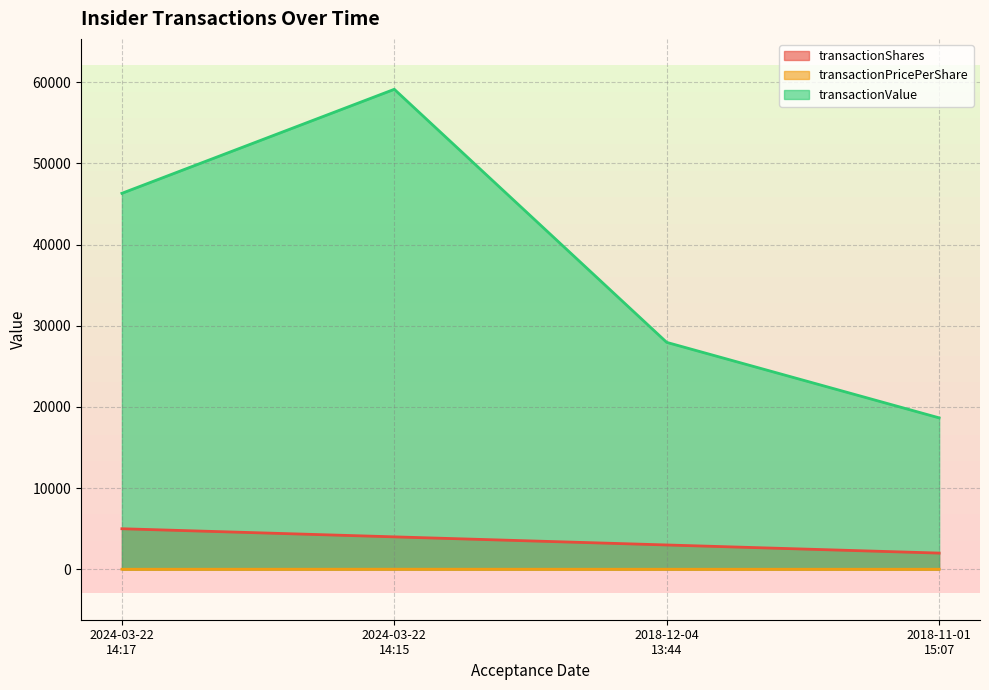

Reading right to left, transcribe all the data shown in this chart.

transactionShares: 2000.0	3000.0	4000.0	5000.0
transactionPricePerShare: 9.3	9.3	14.8	9.3
transactionValue: 18660.0	27960.0	59140.0	46325.0